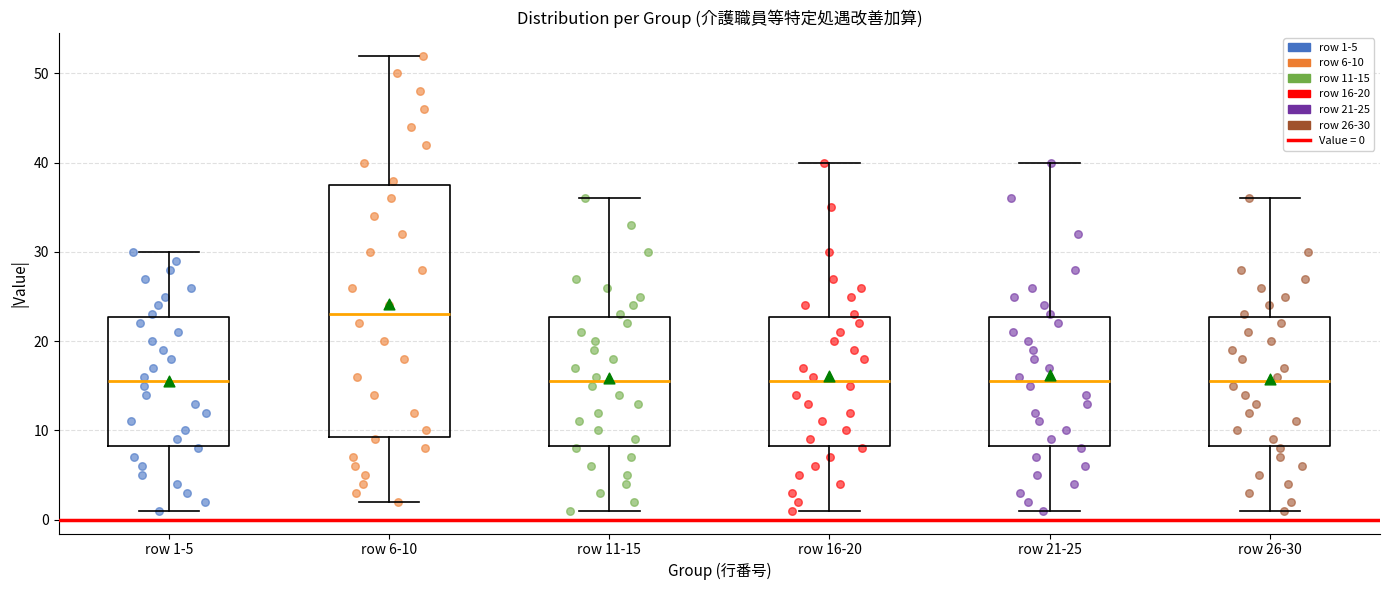

Comparing the boxes themselves (not the whiskers), which one is the tallest?

row 6-10